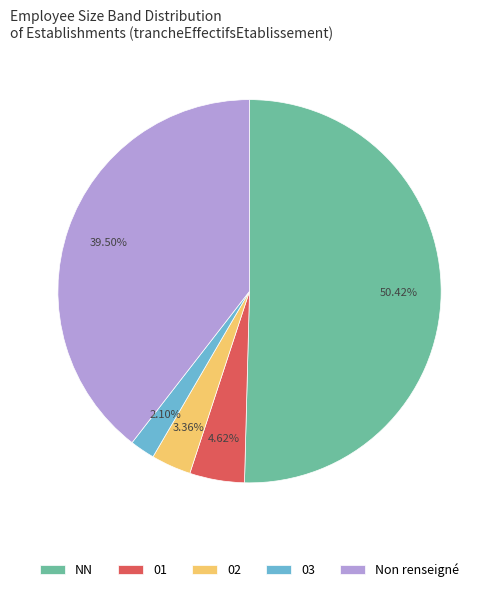

Do 01 and 03 together represent more than half of the pie?

No